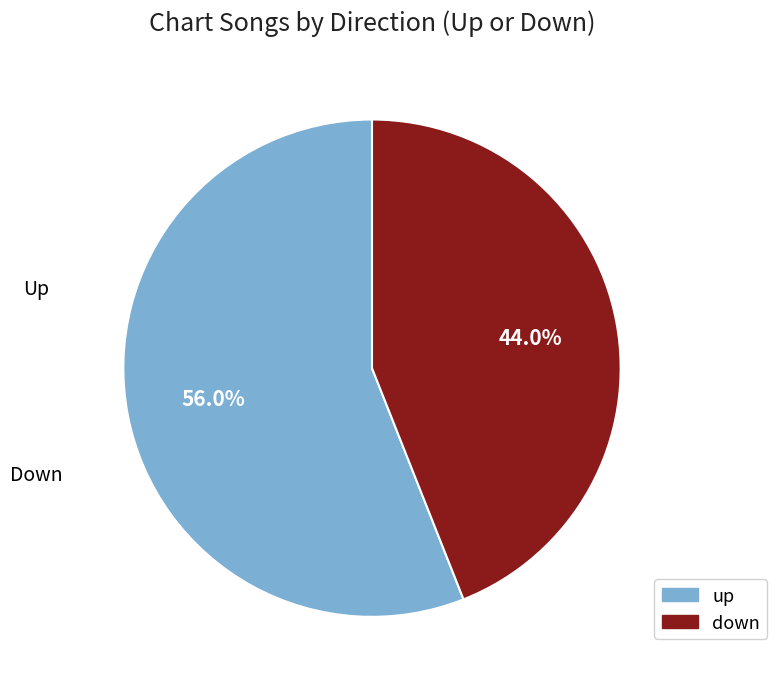

How many slices are in this pie chart?

2